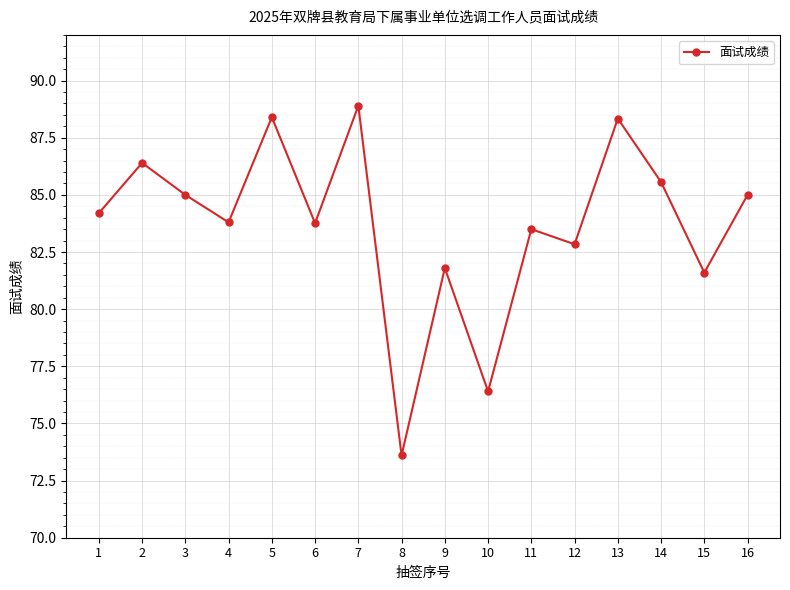

How many points are lower than both their immediate neighbors (excluding endpoints)?

6